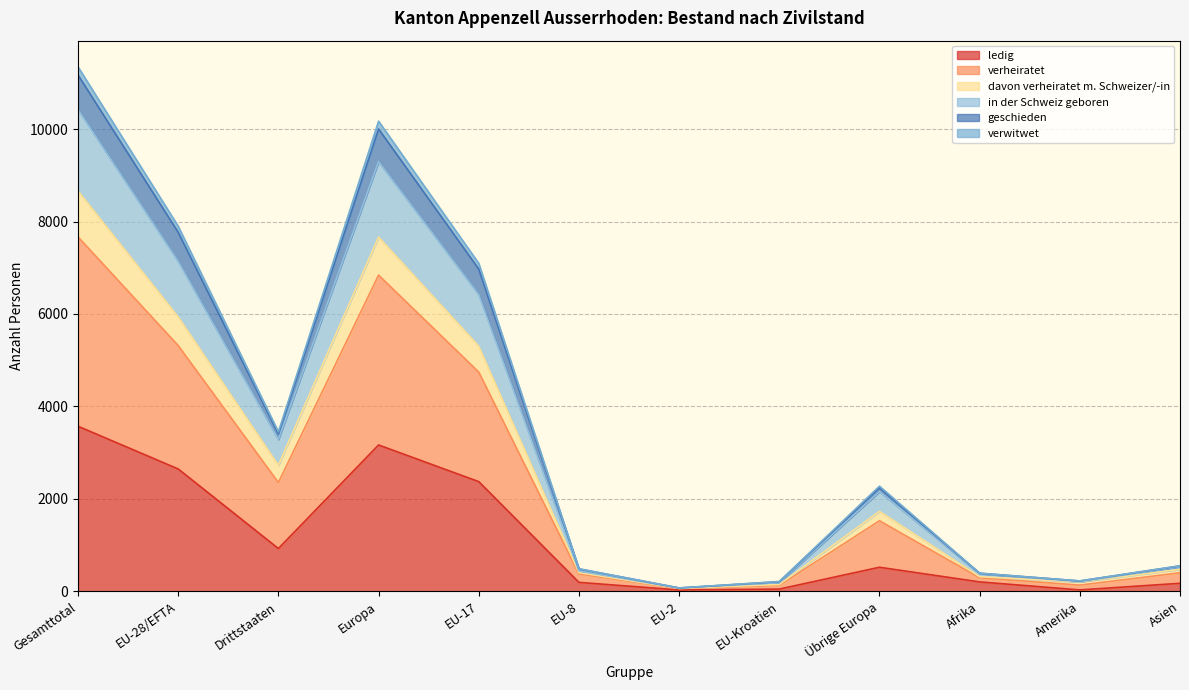

The ledig series shows 29 at Amerika. True or false?

True